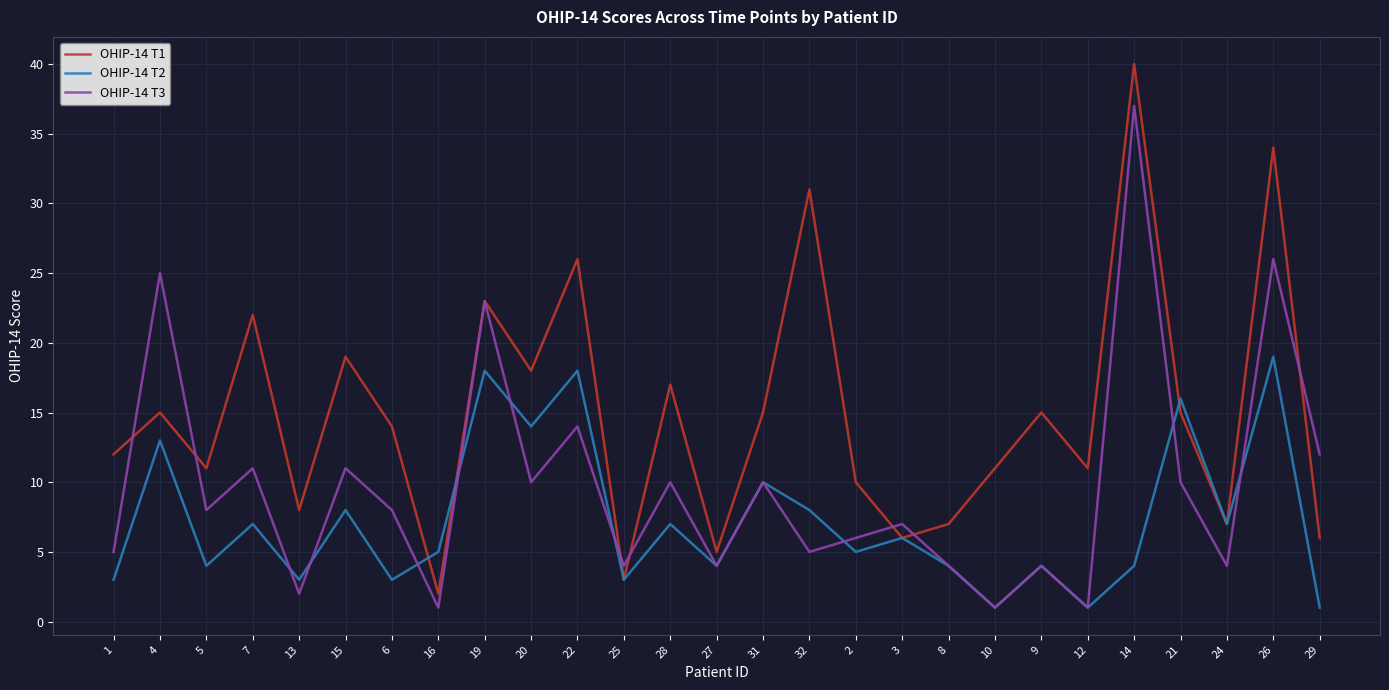

What are all the series names shown in the legend?

OHIP-14 T1, OHIP-14 T2, OHIP-14 T3